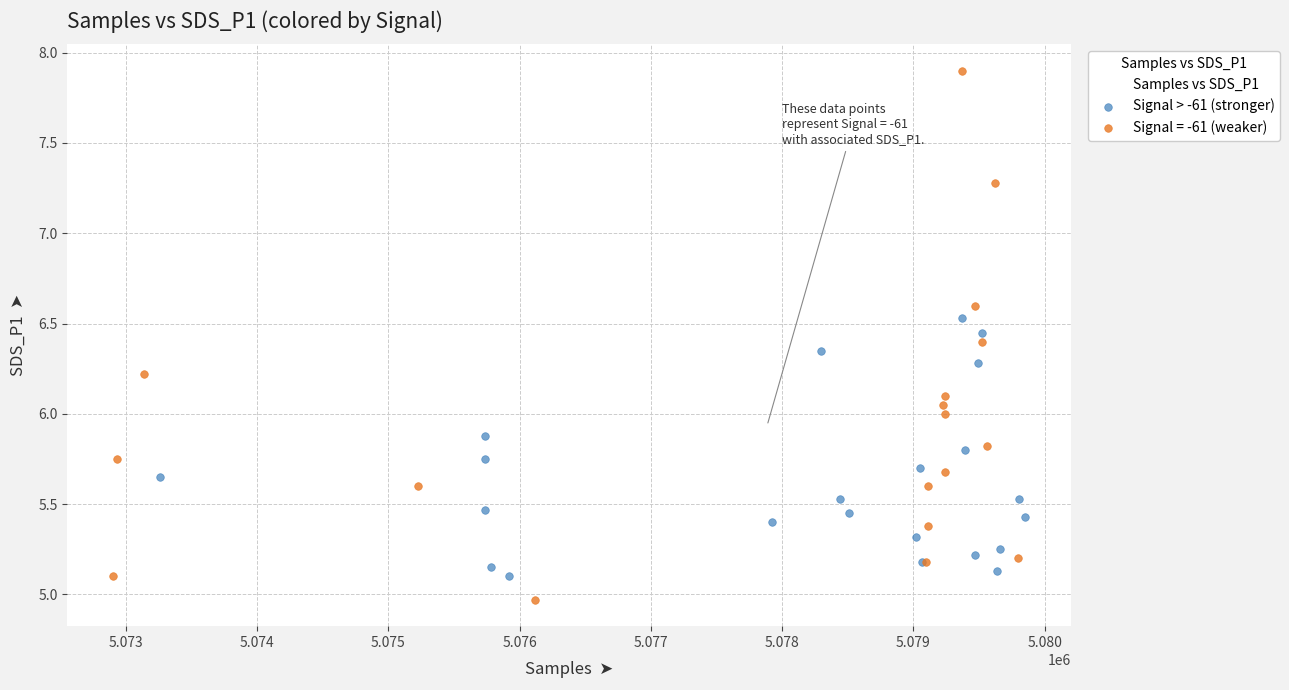

Which series contains the lowest Y value?

Signal = -61 (weaker)